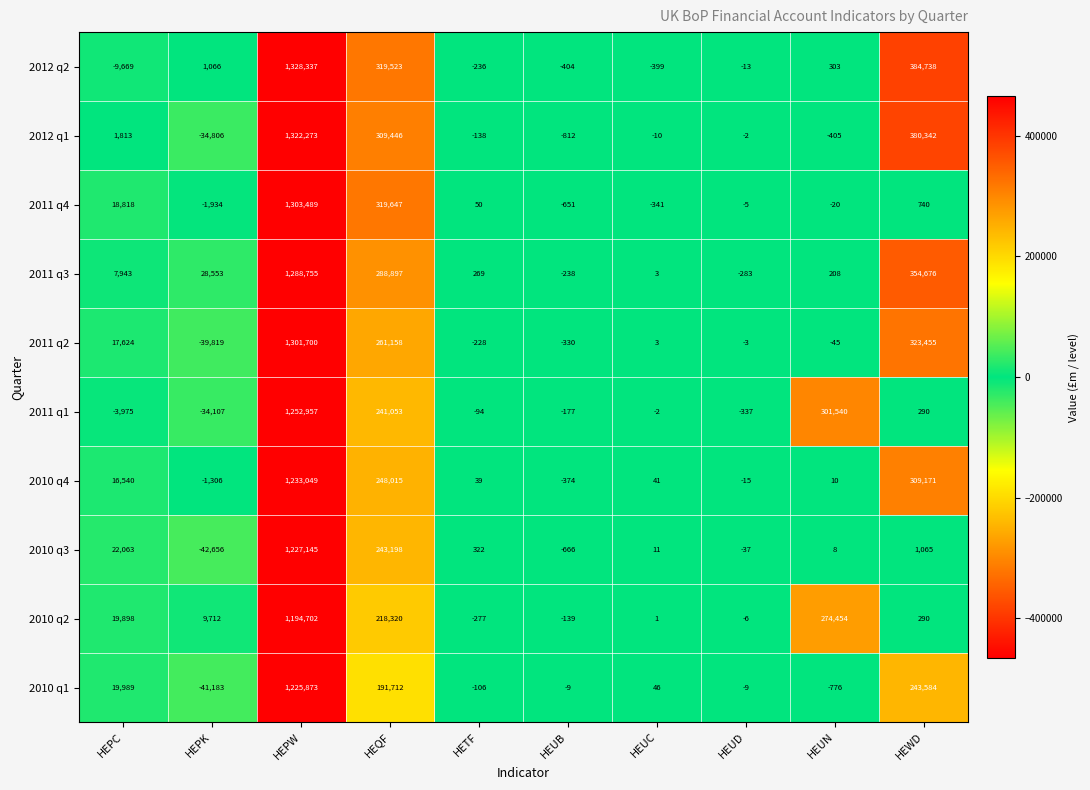

Which label corresponds to the largest value in the chart?

HEPW